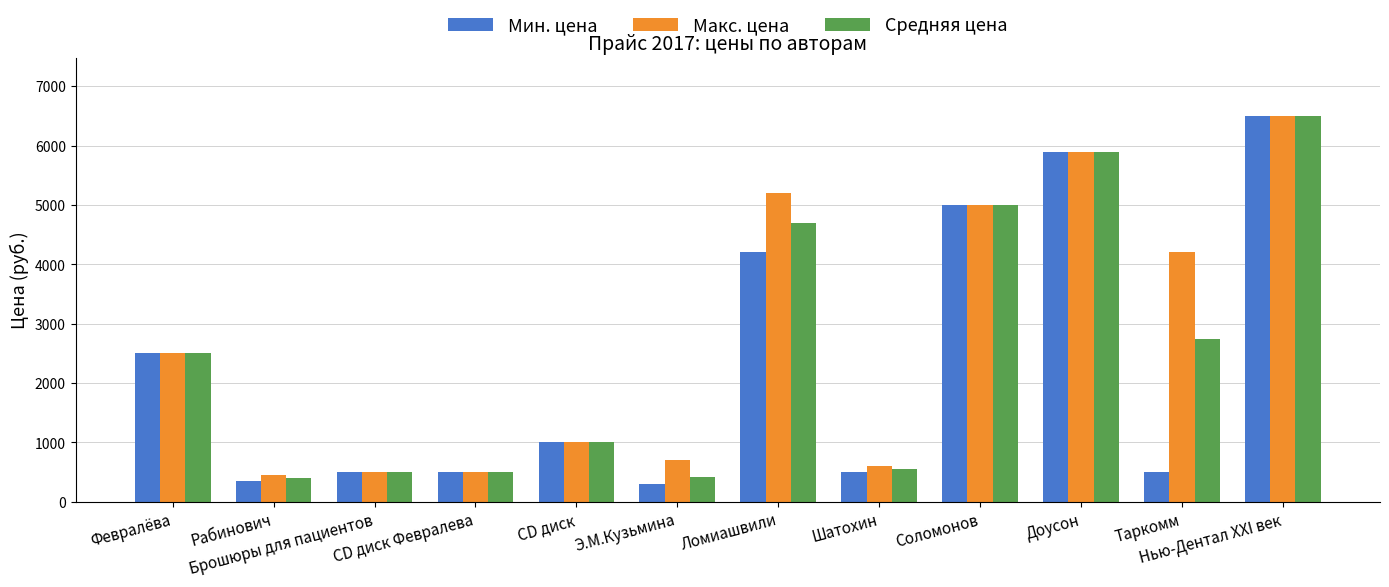

What is the difference between the maximum and minimum values in the Макс. цена series?

6050